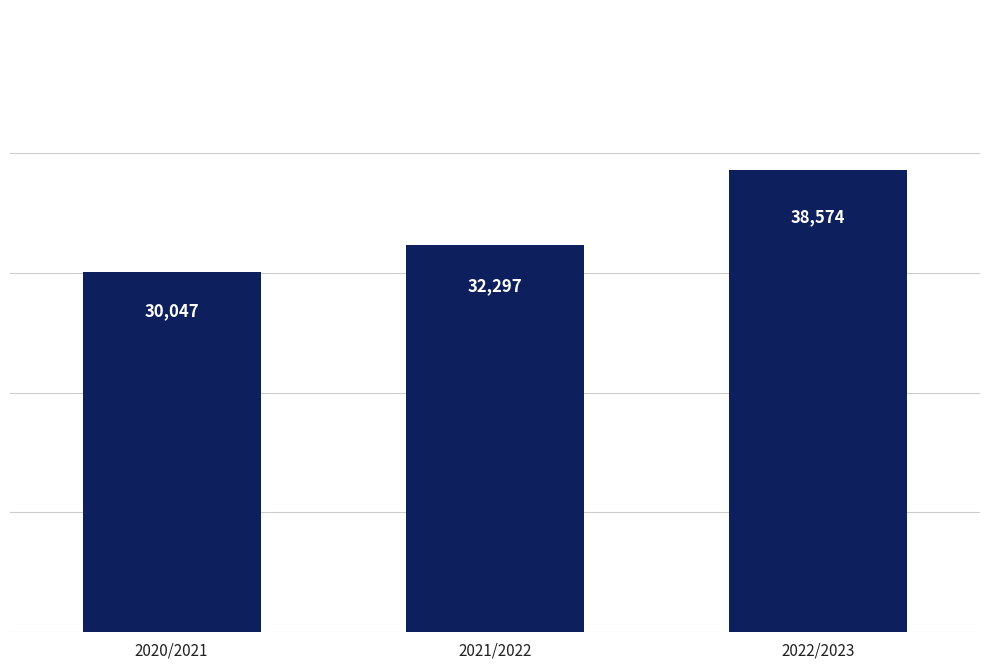

What position from the right is 2022/2023?

1